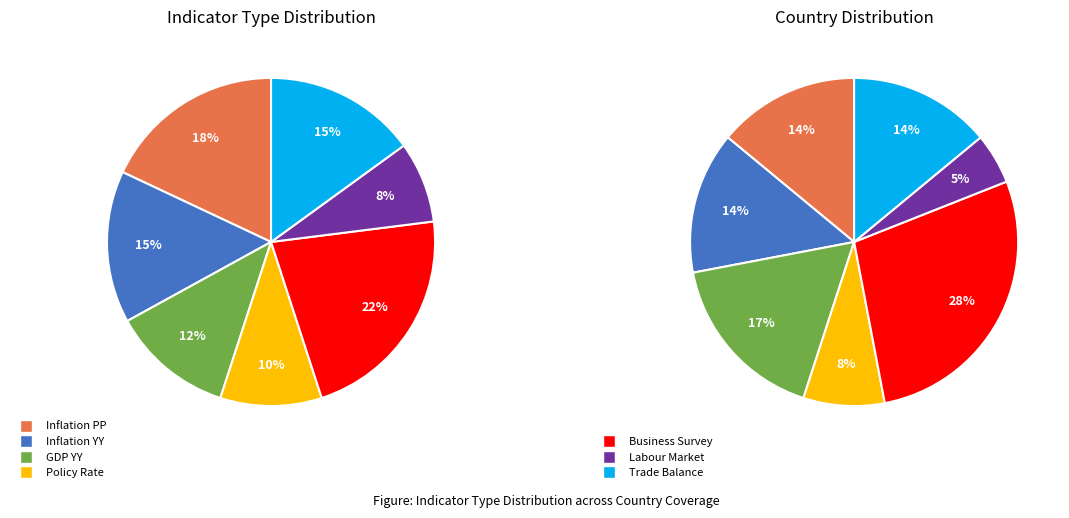

Rank the categories by value from highest to lowest.

Business Survey, Inflation PP, Inflation YY, Trade Balance, GDP YY, Policy Rate, Labour Market